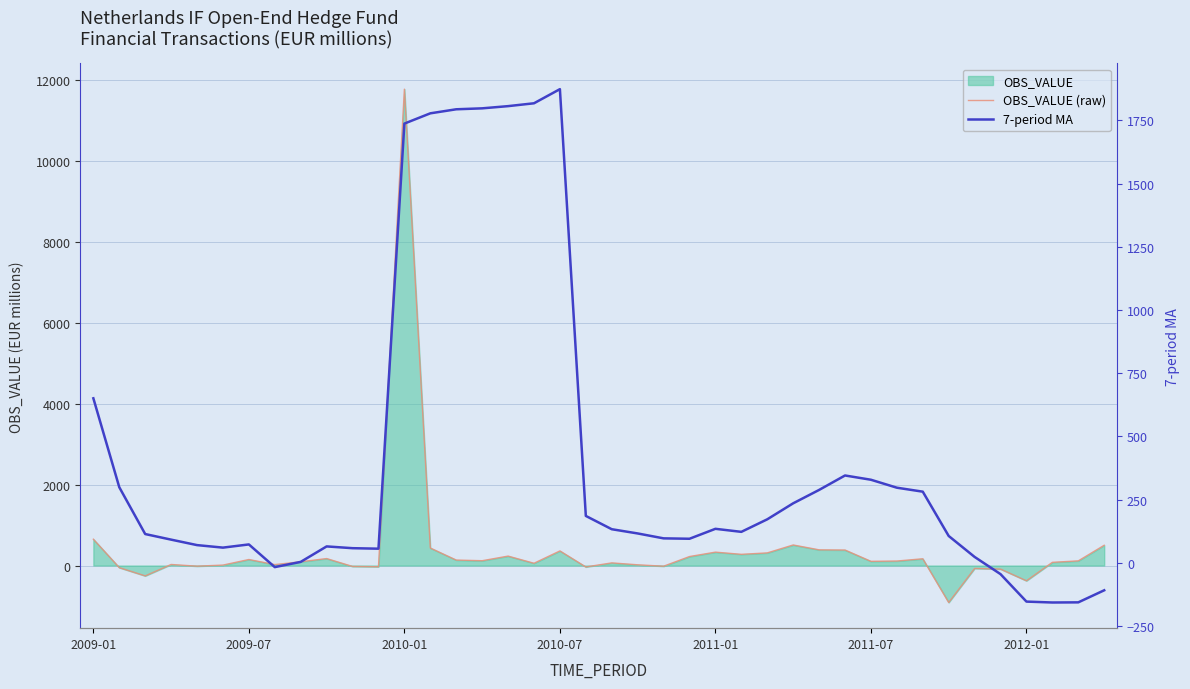

In 7-period MA, how many points are lower than both neighbors (excluding endpoints)?

6